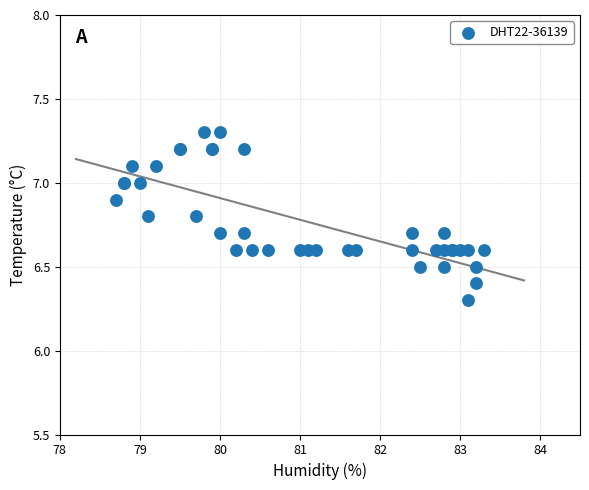

What Y value in the scatter plot is closest to 6?

6.3